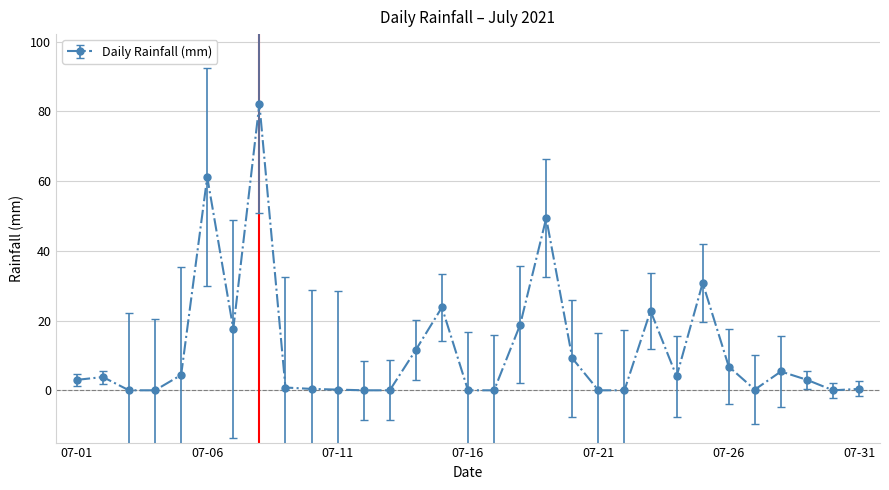

True or false: there are more than 2 points higher than both neighbors.

True